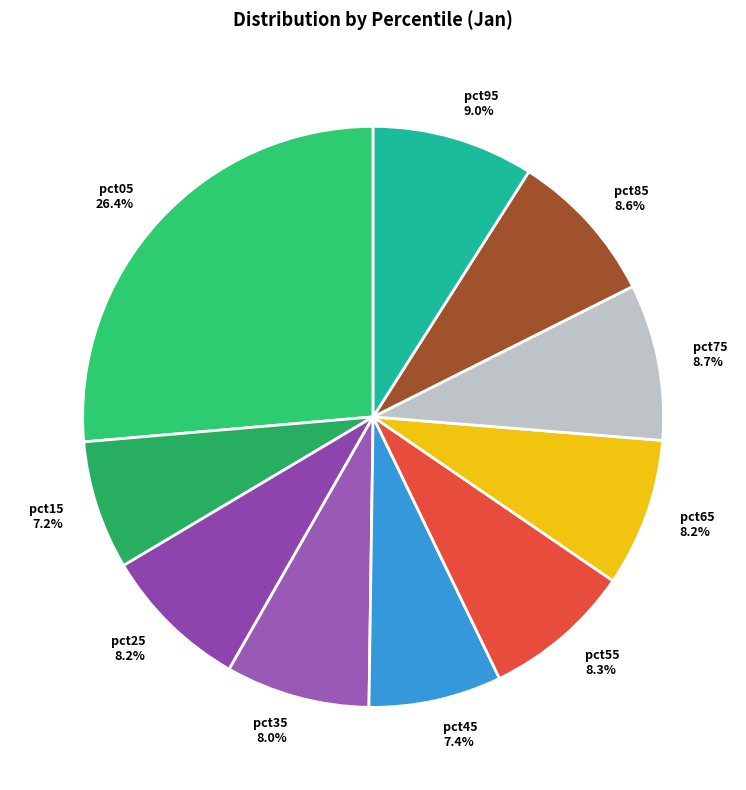

To the nearest percent, what is the combined percentage of pct85 and pct35?

17%